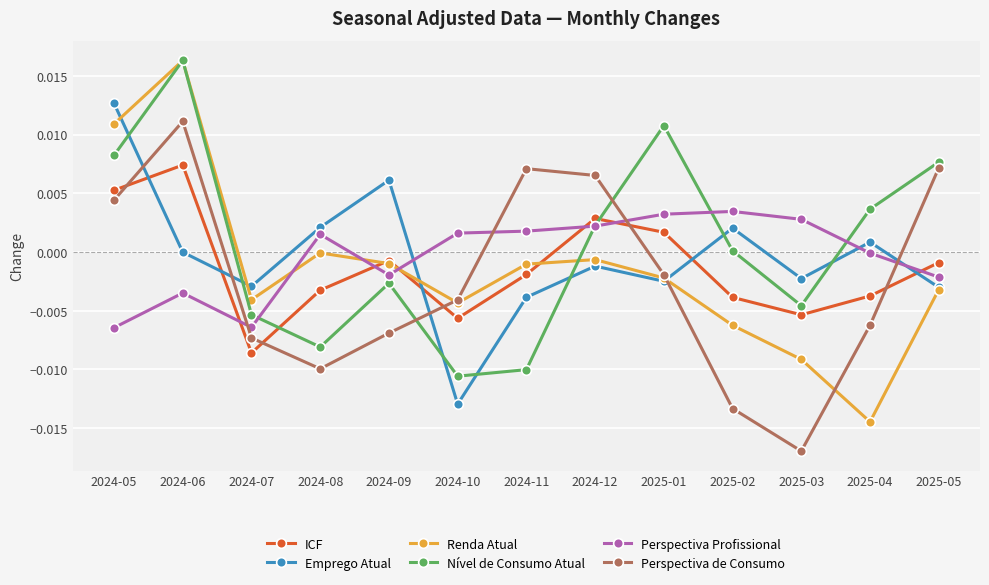

Which series ends up on top after the final intersection of ICF and Perspectiva Profissional?

ICF